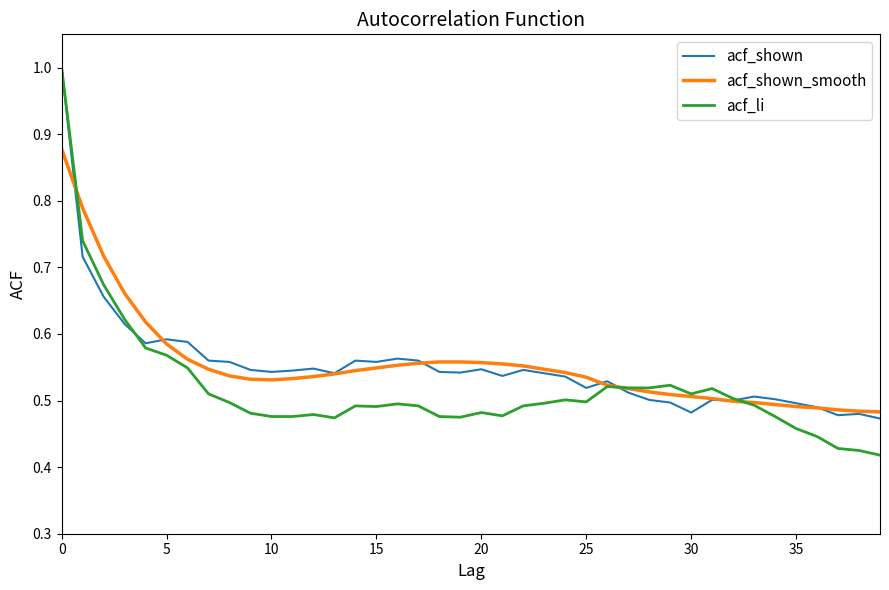

How many acf_shown values are between 0 and 1?

40